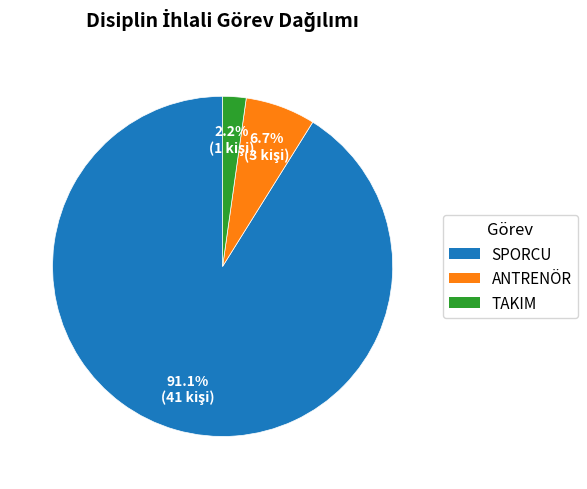

What percentage is the ANTRENÖR slice, to the nearest percent?

7%